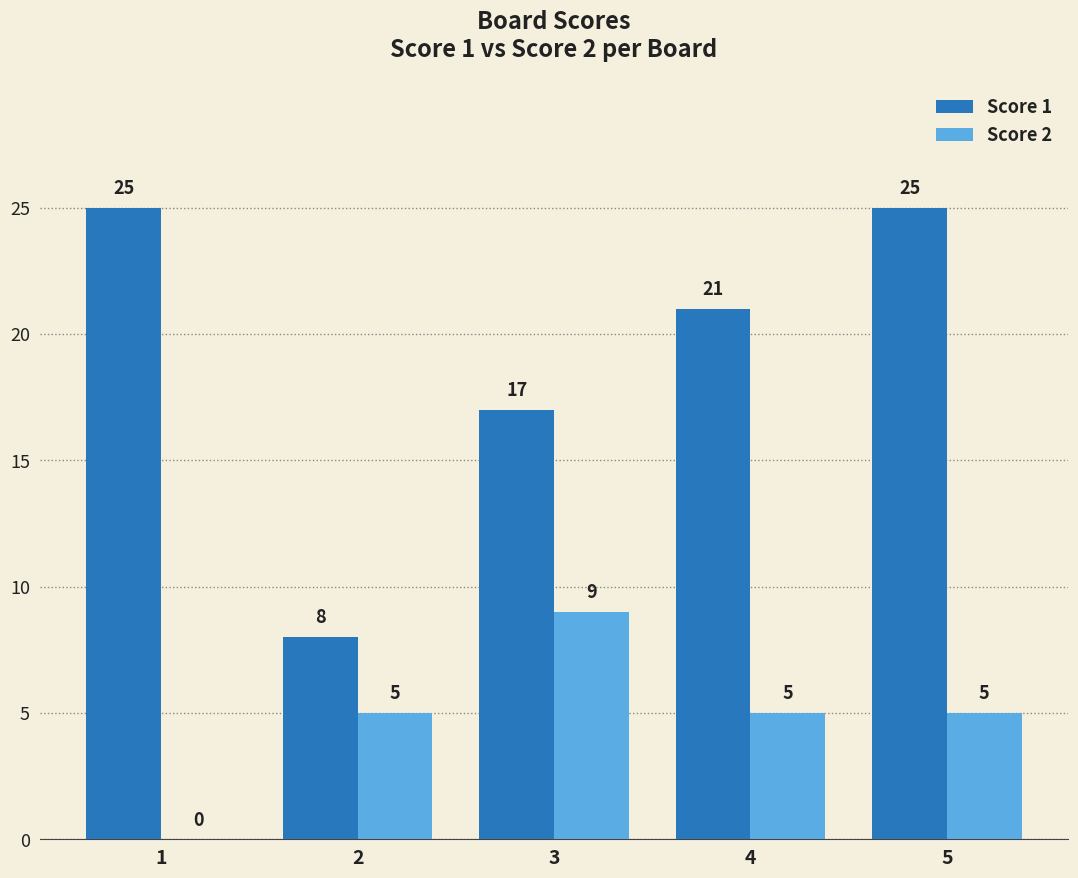

The Score 1 series shows 35 at 5. True or false?

False